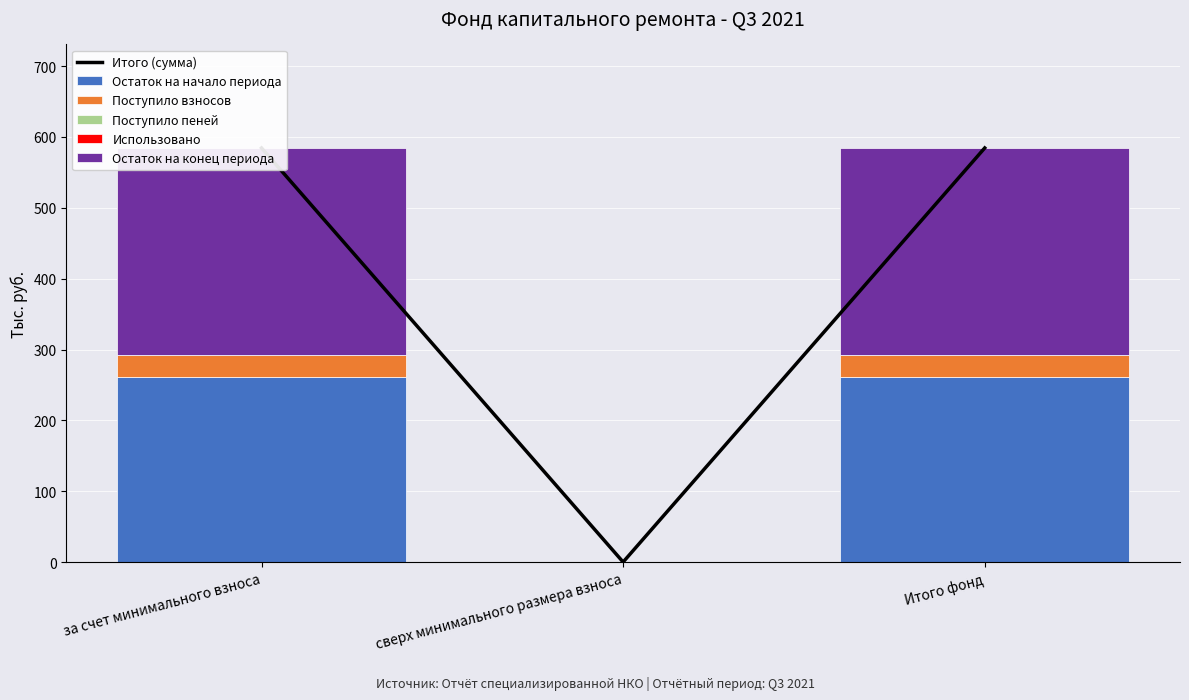

Rank the series by their maximum value, from lowest to highest.

Поступило пеней, Использовано, Поступило взносов, Остаток на начало периода, Остаток на конец периода, Итого (сумма)